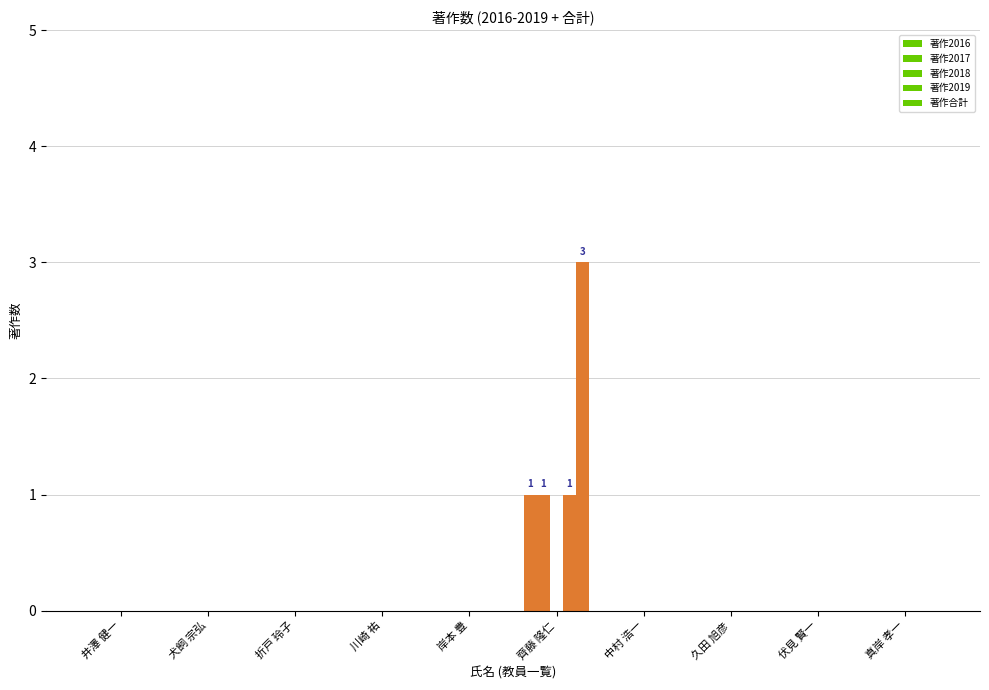

The value of 著作2019 at 真岸 孝一 is 0. True or false?

True